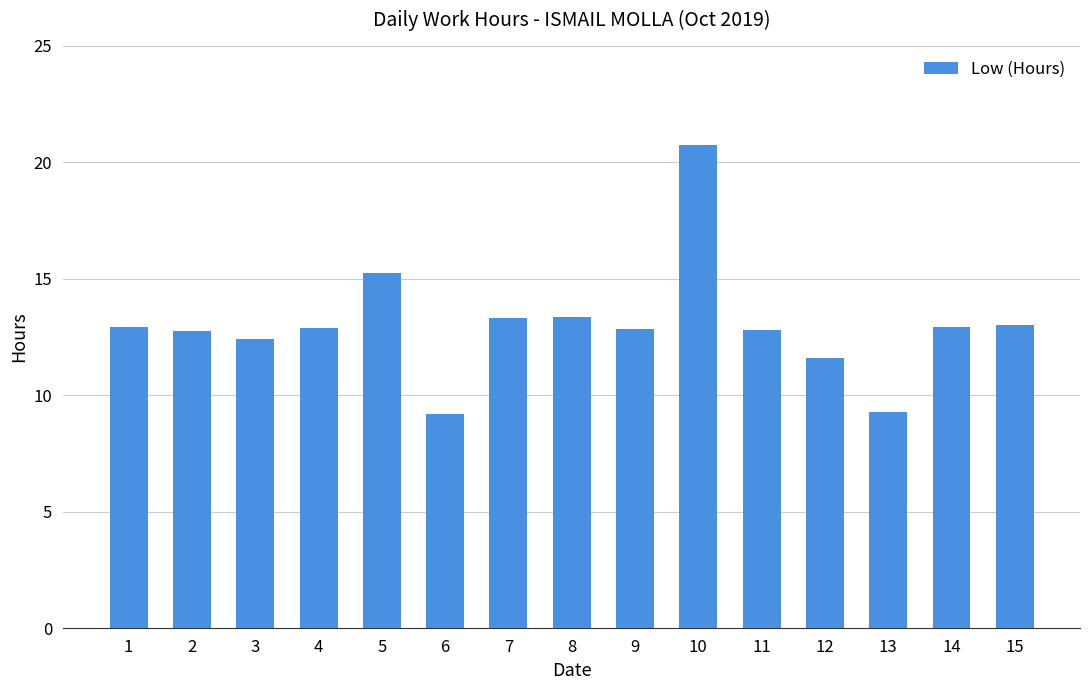

Is it true that the value at 10 is 20.7?

True